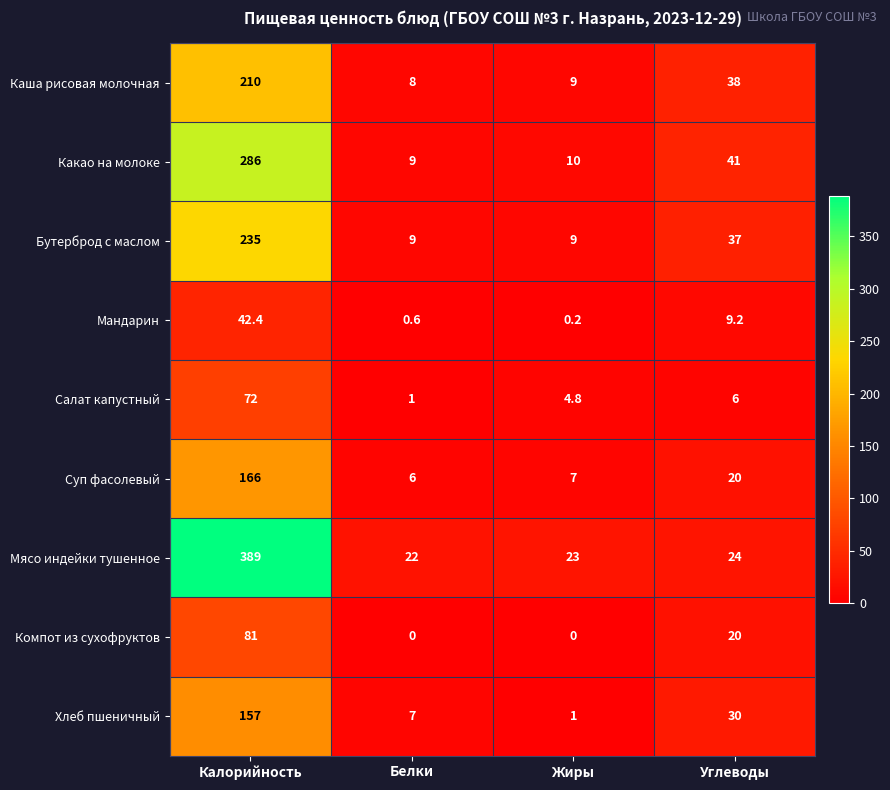

What is the spread (max minus min) of values at Углеводы?

35.0